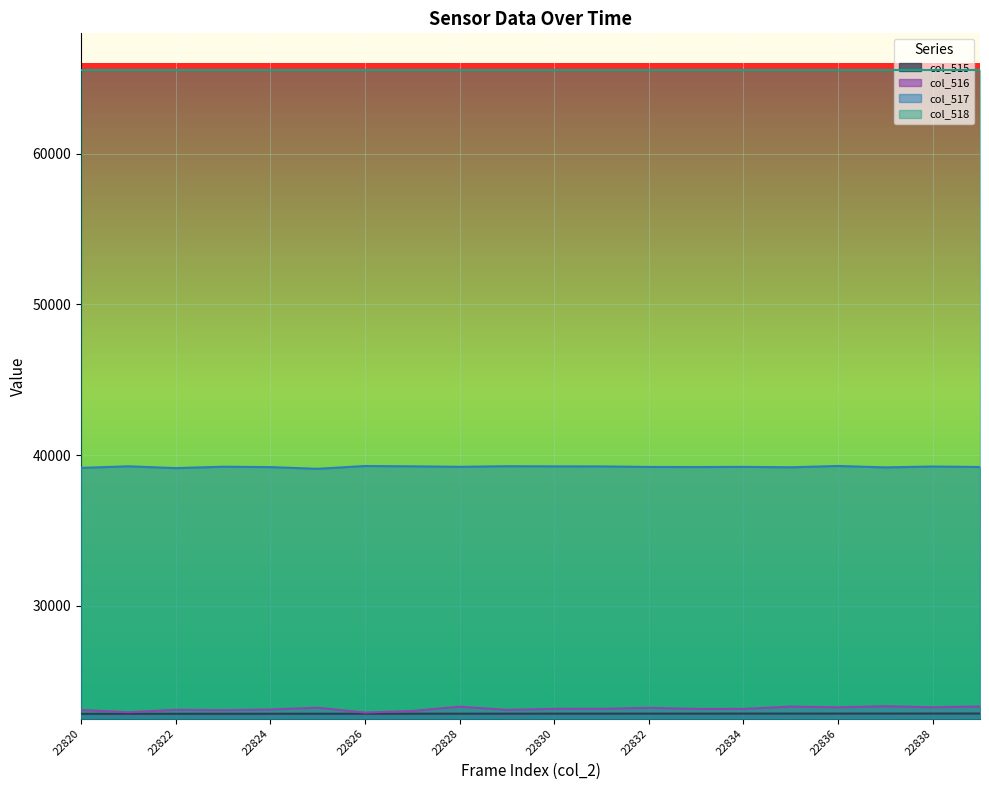

What is the minimum value shown in the chart?

22820